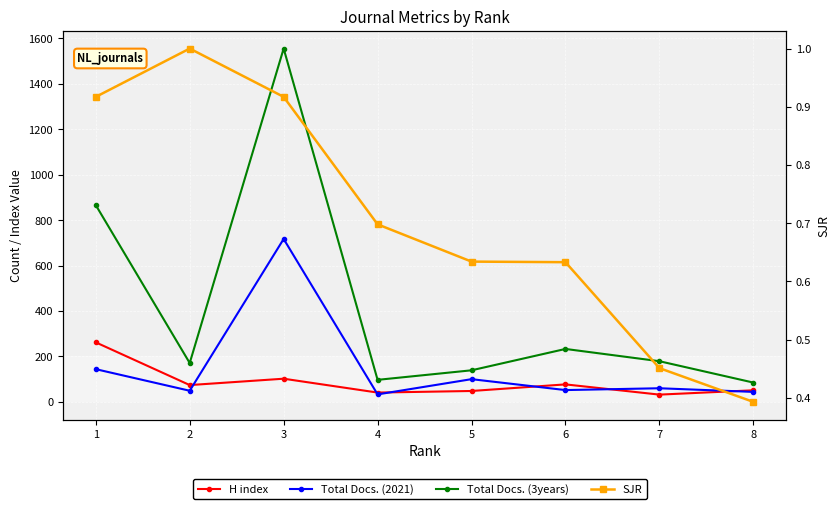

What is the average value of the Total Docs. (3years) series?

415.6